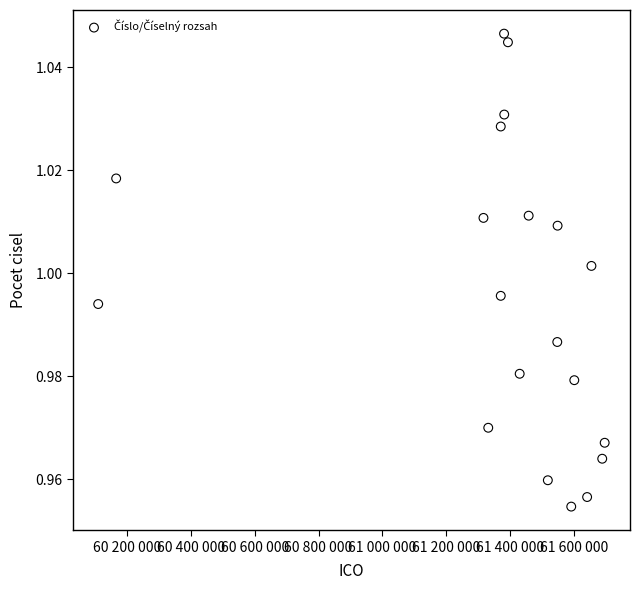

What is the range of X values (max minus min)?

1586687.3